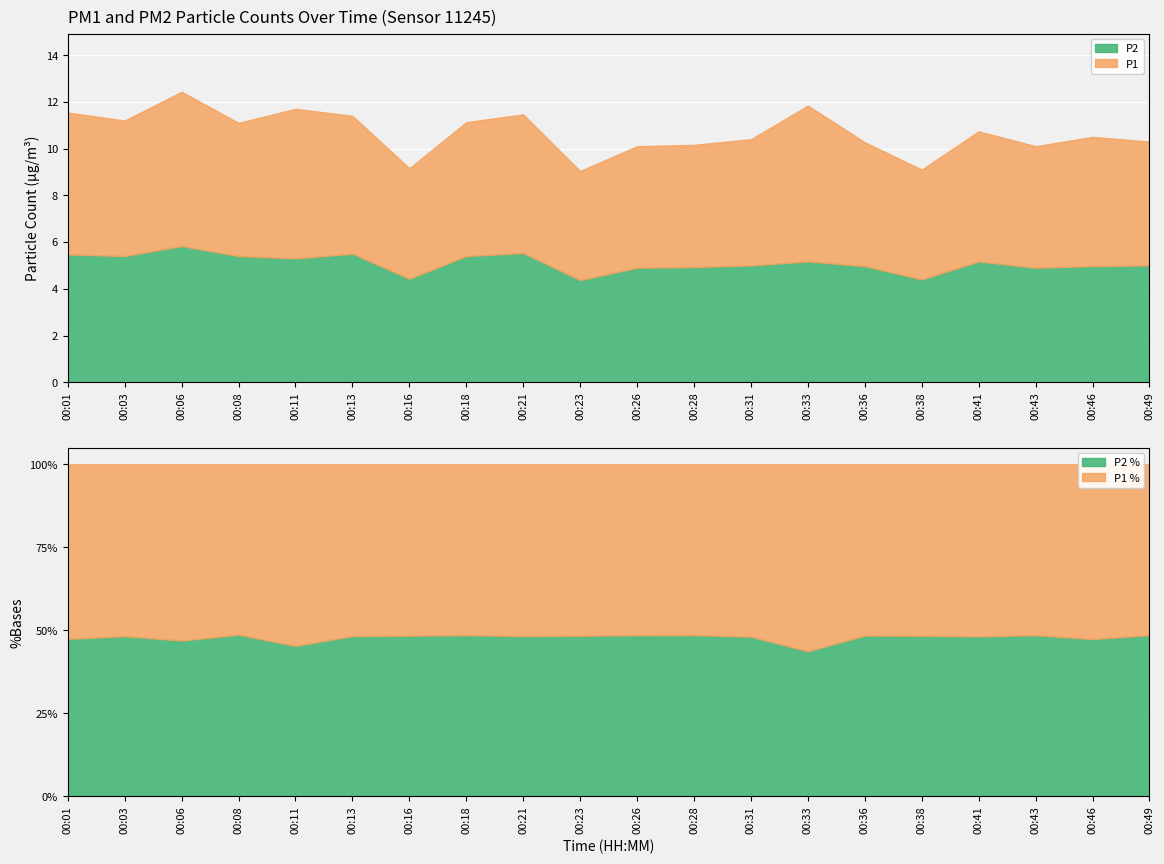

What are all the series names shown in the legend?

P1, P2